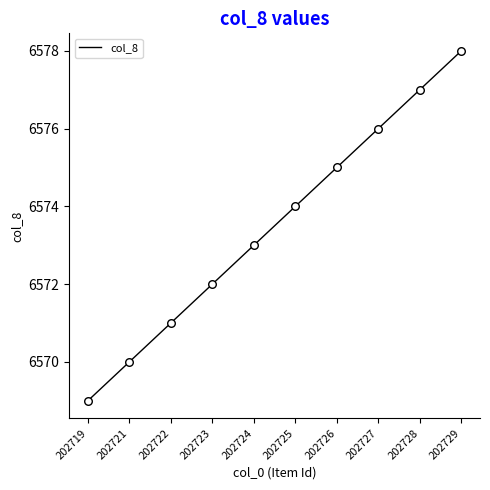

What is the change in value from 202722 to 202728?

+6